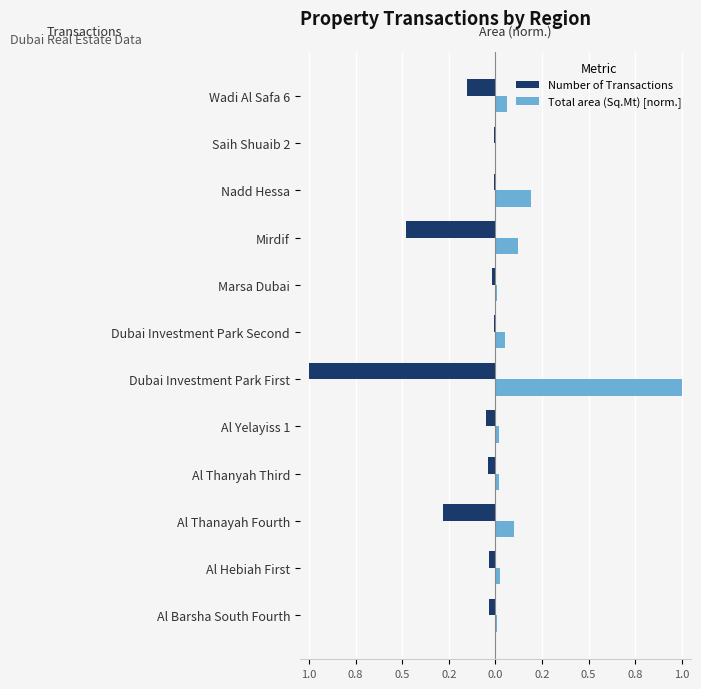

How many bars are there in total?

24